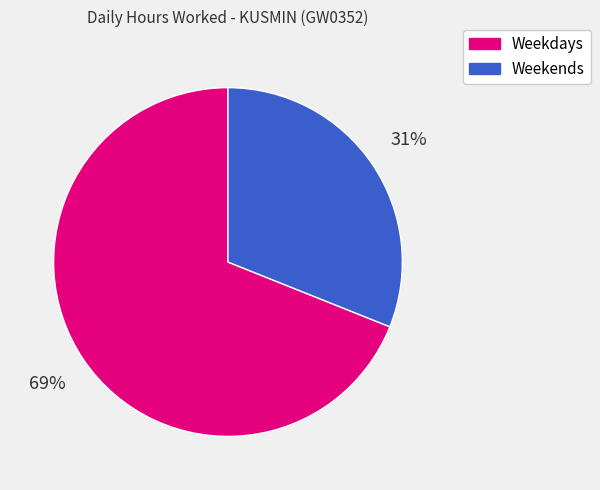

Is it true that Weekends is 42% of the pie?

False